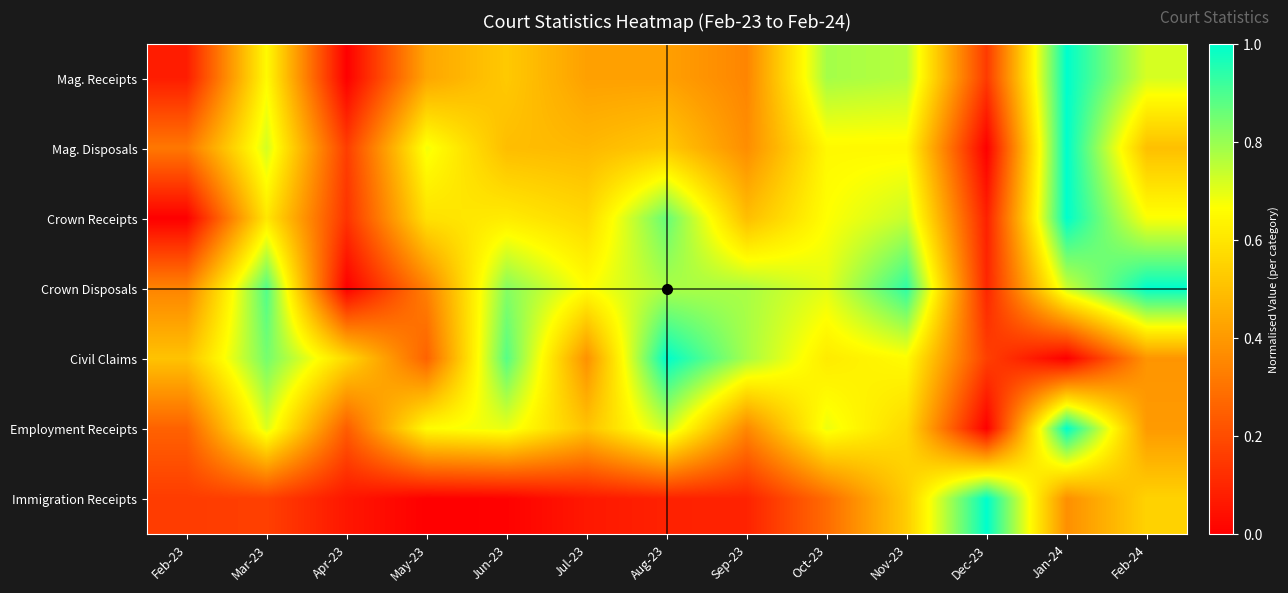

Reading right to left, list all the values displayed in this chart.

Mag. Receipts: Feb-24=0.7	Jan-24=1.0	Dec-23=0.2	Nov-23=0.8	Oct-23=0.8	Sep-23=0.3	Aug-23=0.4	Jul-23=0.4	Jun-23=0.5	May-23=0.4	Apr-23=0.0	Mar-23=0.7	Feb-23=0.1
Mag. Disposals: Feb-24=0.5	Jan-24=1.0	Dec-23=0.0	Nov-23=0.6	Oct-23=0.7	Sep-23=0.4	Aug-23=0.5	Jul-23=0.5	Jun-23=0.5	May-23=0.7	Apr-23=0.2	Mar-23=0.7	Feb-23=0.3
Crown Receipts: Feb-24=0.7	Jan-24=1.0	Dec-23=0.1	Nov-23=0.7	Oct-23=0.7	Sep-23=0.5	Aug-23=0.9	Jul-23=0.6	Jun-23=0.6	May-23=0.6	Apr-23=0.1	Mar-23=0.6	Feb-23=0.0
Crown Disposals: Feb-24=1.0	Jan-24=0.7	Dec-23=0.1	Nov-23=0.9	Oct-23=0.7	Sep-23=0.8	Aug-23=0.8	Jul-23=0.7	Jun-23=0.8	May-23=0.3	Apr-23=0.0	Mar-23=0.9	Feb-23=0.3
Civil Claims: Feb-24=0.4	Jan-24=0.0	Dec-23=0.2	Nov-23=0.7	Oct-23=0.6	Sep-23=0.8	Aug-23=1.0	Jul-23=0.4	Jun-23=0.9	May-23=0.3	Apr-23=0.6	Mar-23=0.8	Feb-23=0.5
Employment Receipts: Feb-24=0.4	Jan-24=1.0	Dec-23=0.0	Nov-23=0.6	Oct-23=0.7	Sep-23=0.4	Aug-23=0.7	Jul-23=0.5	Jun-23=0.7	May-23=0.7	Apr-23=0.2	Mar-23=0.7	Feb-23=0.3
Immigration Receipts: Feb-24=0.6	Jan-24=0.4	Dec-23=1.0	Nov-23=0.5	Oct-23=0.3	Sep-23=0.1	Aug-23=0.1	Jul-23=0.1	Jun-23=0.0	May-23=0.0	Apr-23=0.1	Mar-23=0.2	Feb-23=0.2